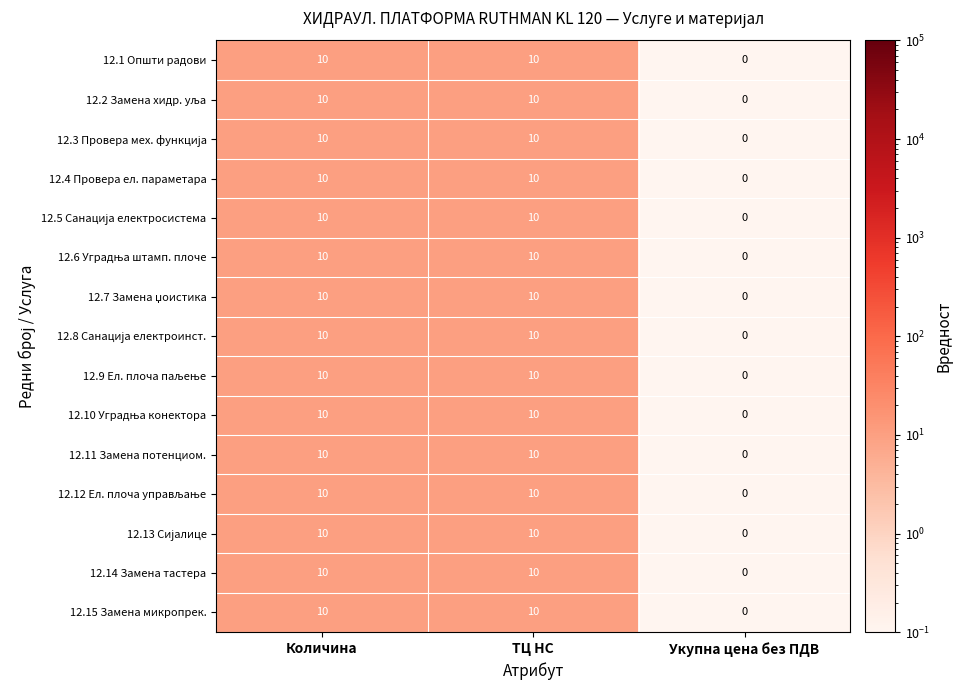

What is the average value of the 12.4 Провера ел. параметара series?

7